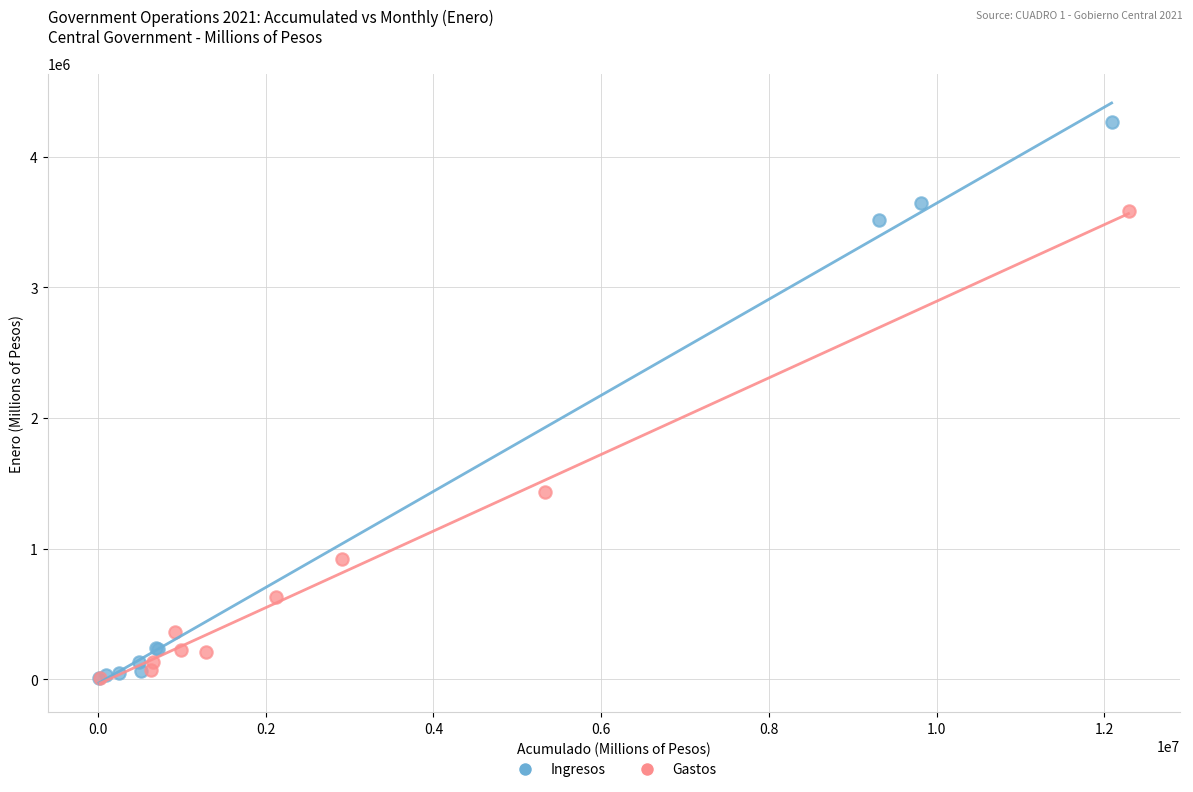

Which series contains the highest Y value?

Ingresos